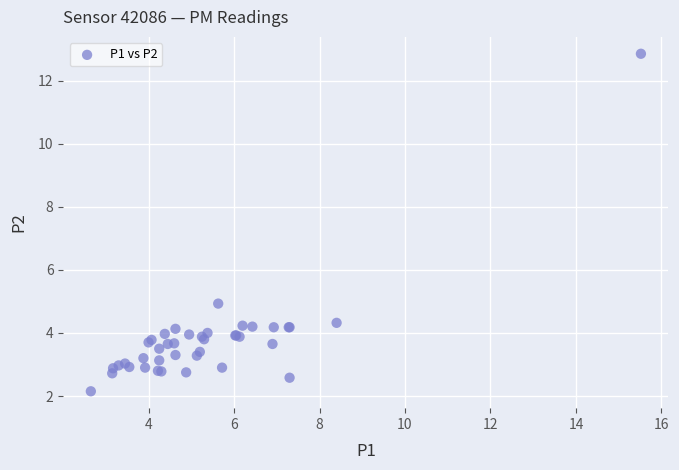

What Y value in the scatter plot is closest to 7?

4.9